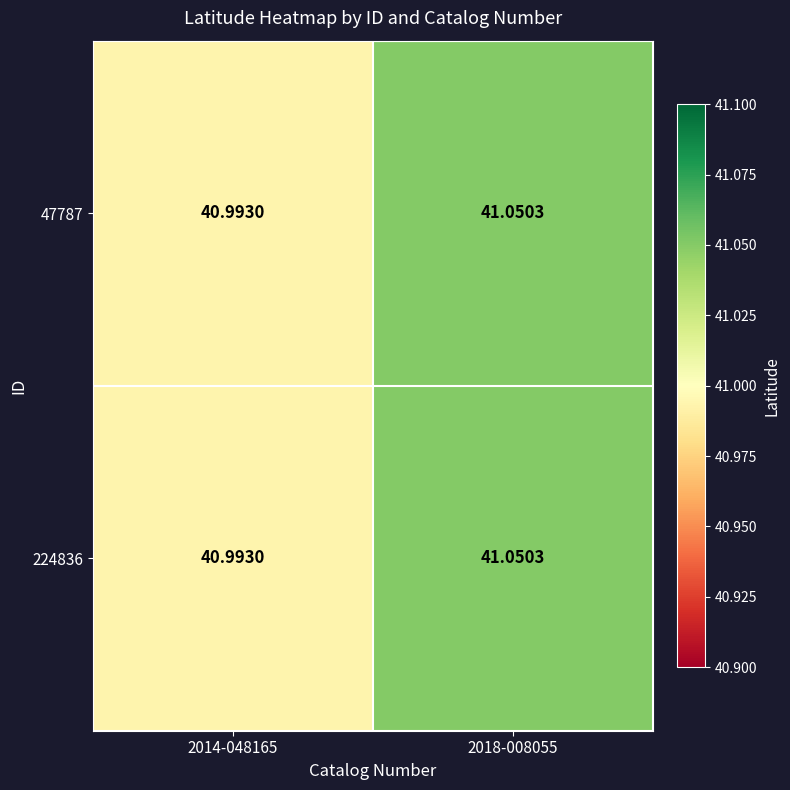

Is the value of 224836 at 2018-008055 greater than the value of 47787 at 2014-048165?

Yes